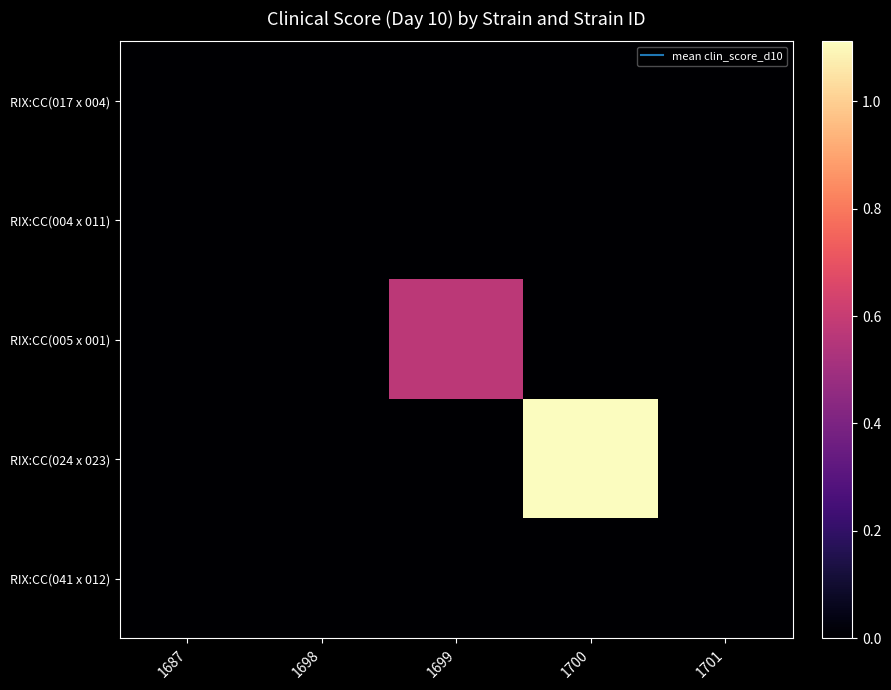

Reading right to left, extract all data points from this chart.

RIX:CC(017 x 004): 1701=0.0	1700=0.0	1699=0.0	1698=0.0	1687=0.0
RIX:CC(004 x 011): 1701=0.0	1700=0.0	1699=0.0	1698=0.0	1687=0.0
RIX:CC(005 x 001): 1701=0.0	1700=0.0	1699=0.6	1698=0.0	1687=0.0
RIX:CC(024 x 023): 1701=0.0	1700=1.1	1699=0.0	1698=0.0	1687=0.0
RIX:CC(041 x 012): 1701=0.0	1700=0.0	1699=0.0	1698=0.0	1687=0.0